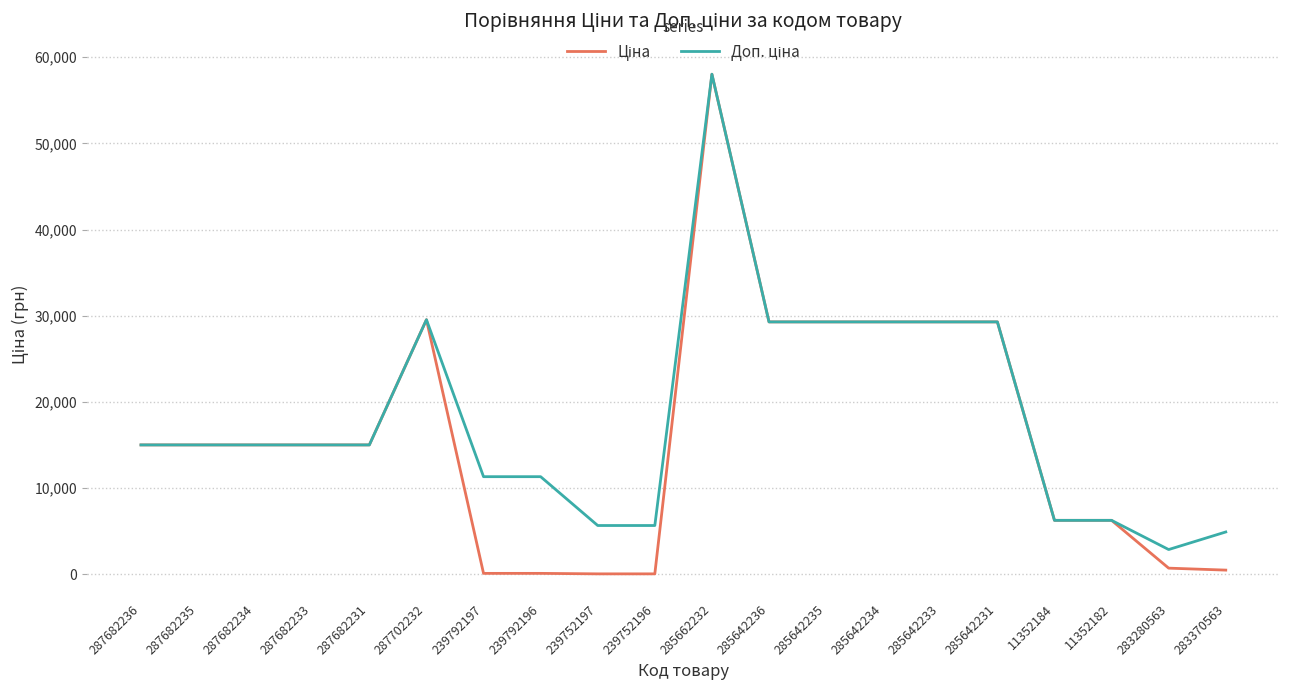

Which label corresponds to the largest value in the chart?

285662232